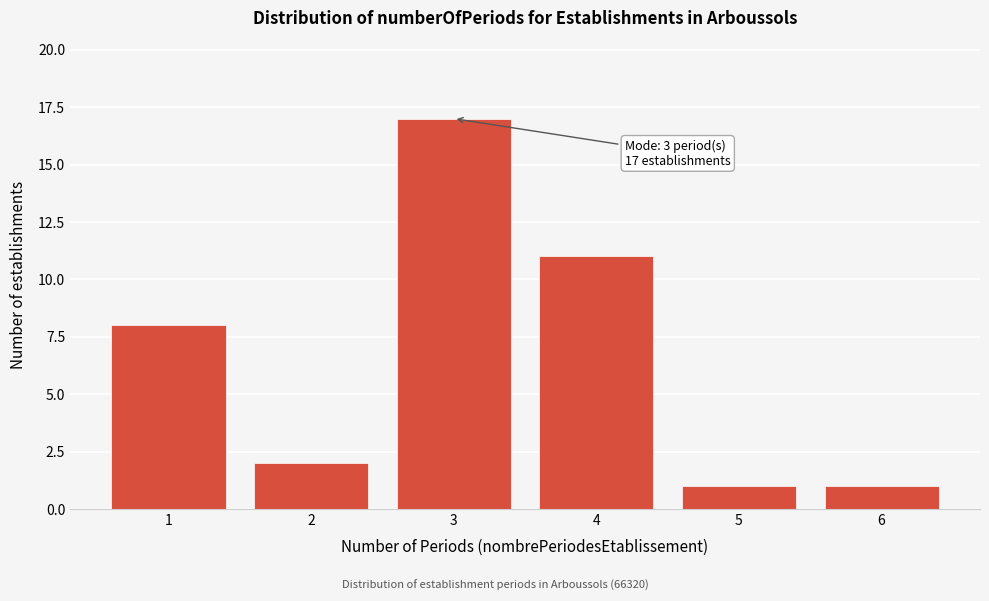

Reading left to right, extract all data points from this chart.

1=8	2=2	3=17	4=11	5=1	6=1